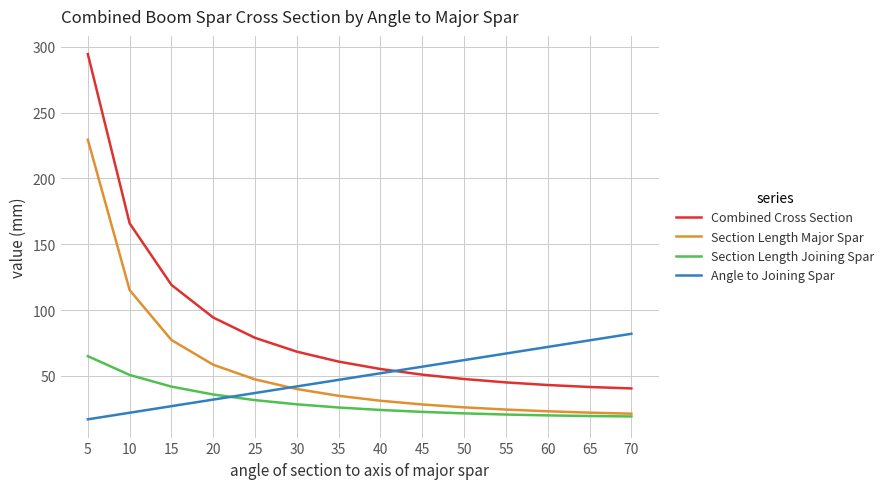

Does the chart display data point markers on the line(s)?

No